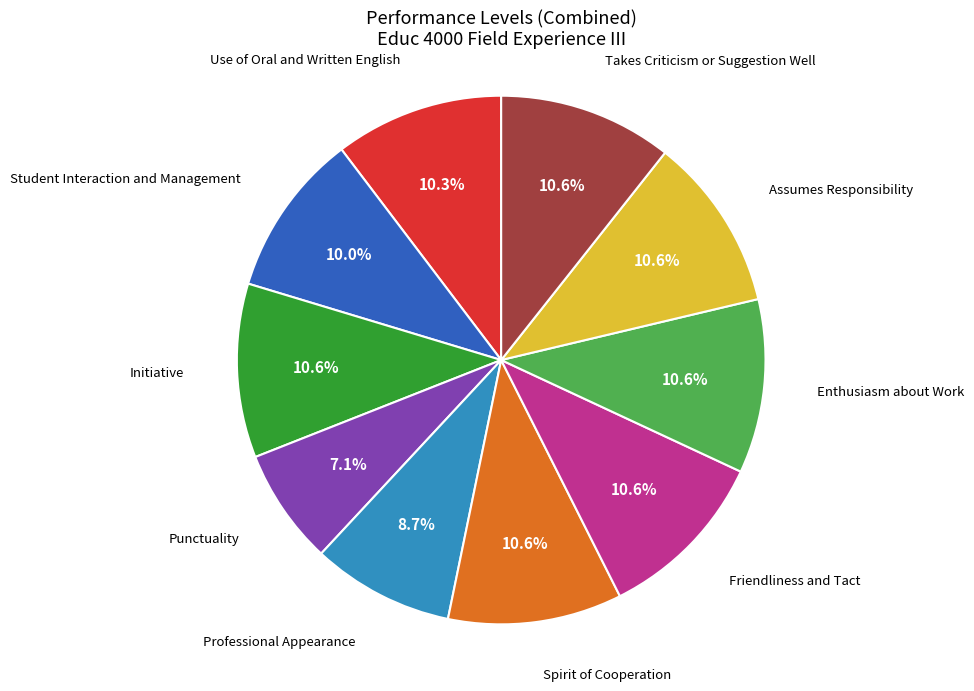

Is there a majority slice in this chart?

No